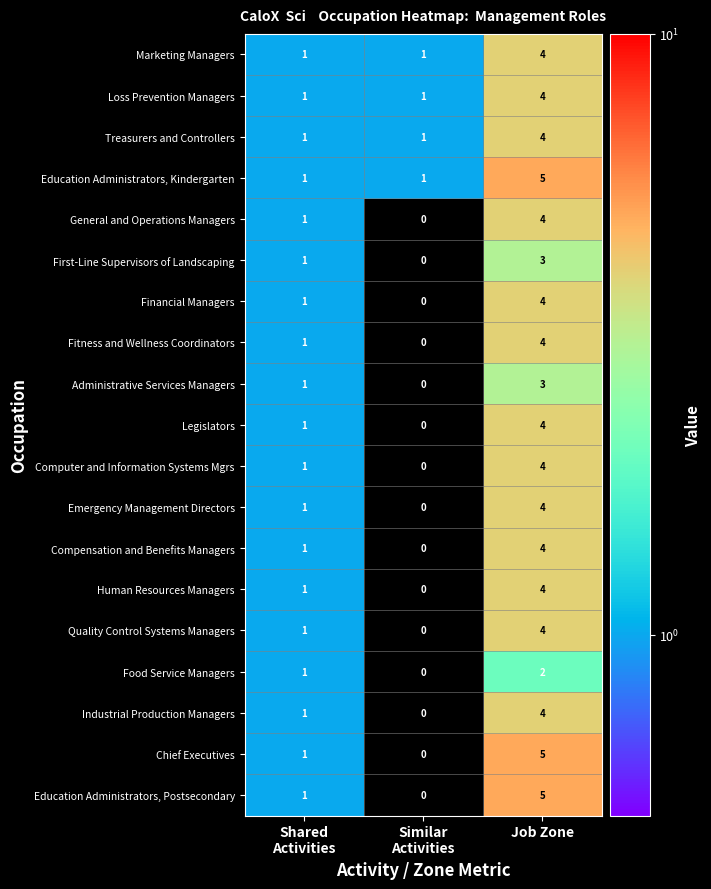

What is the maximum value for Financial Managers?

4